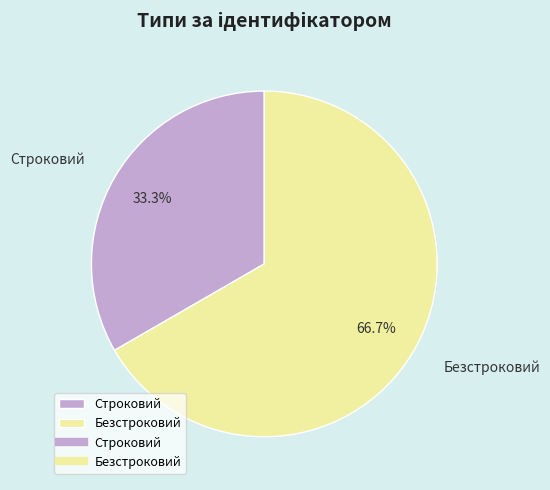

To the nearest percent, what is the combined percentage of Безстроковий and Строковий?

100%